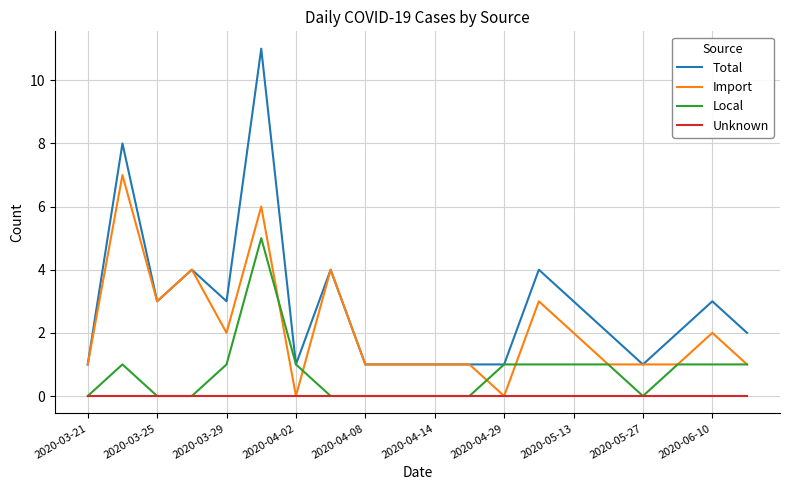

List the series in order of their overall mean, highest first.

Total, Import, Local, Unknown